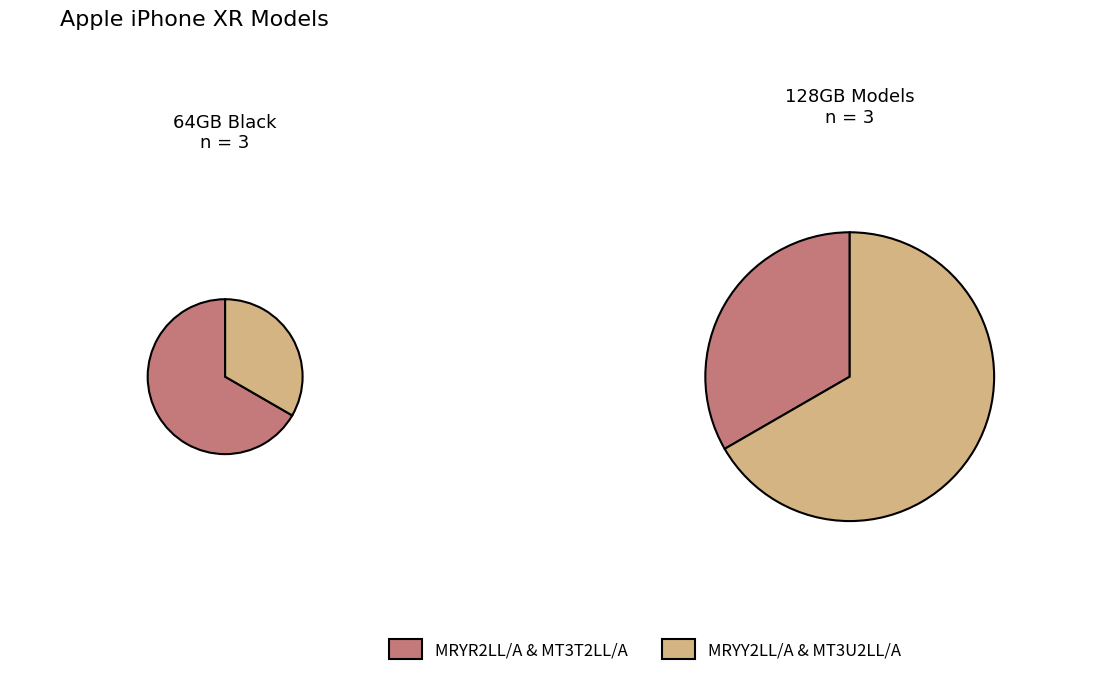

Is it true that MT3T2LL/A is 17% of the pie?

True